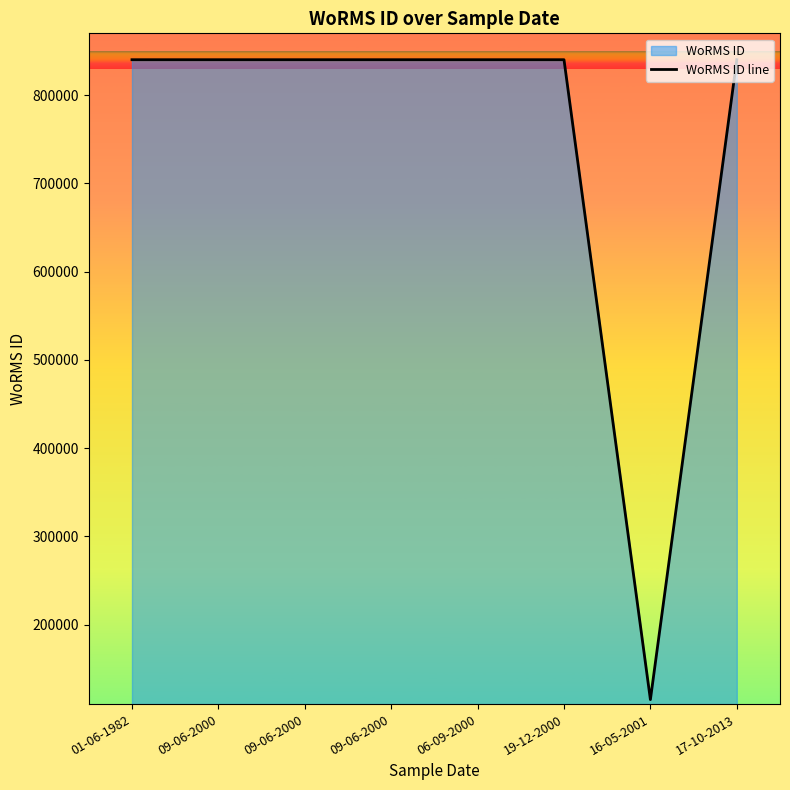

What is the difference between the values at 16-05-2001 and 09-06-2000?

725024